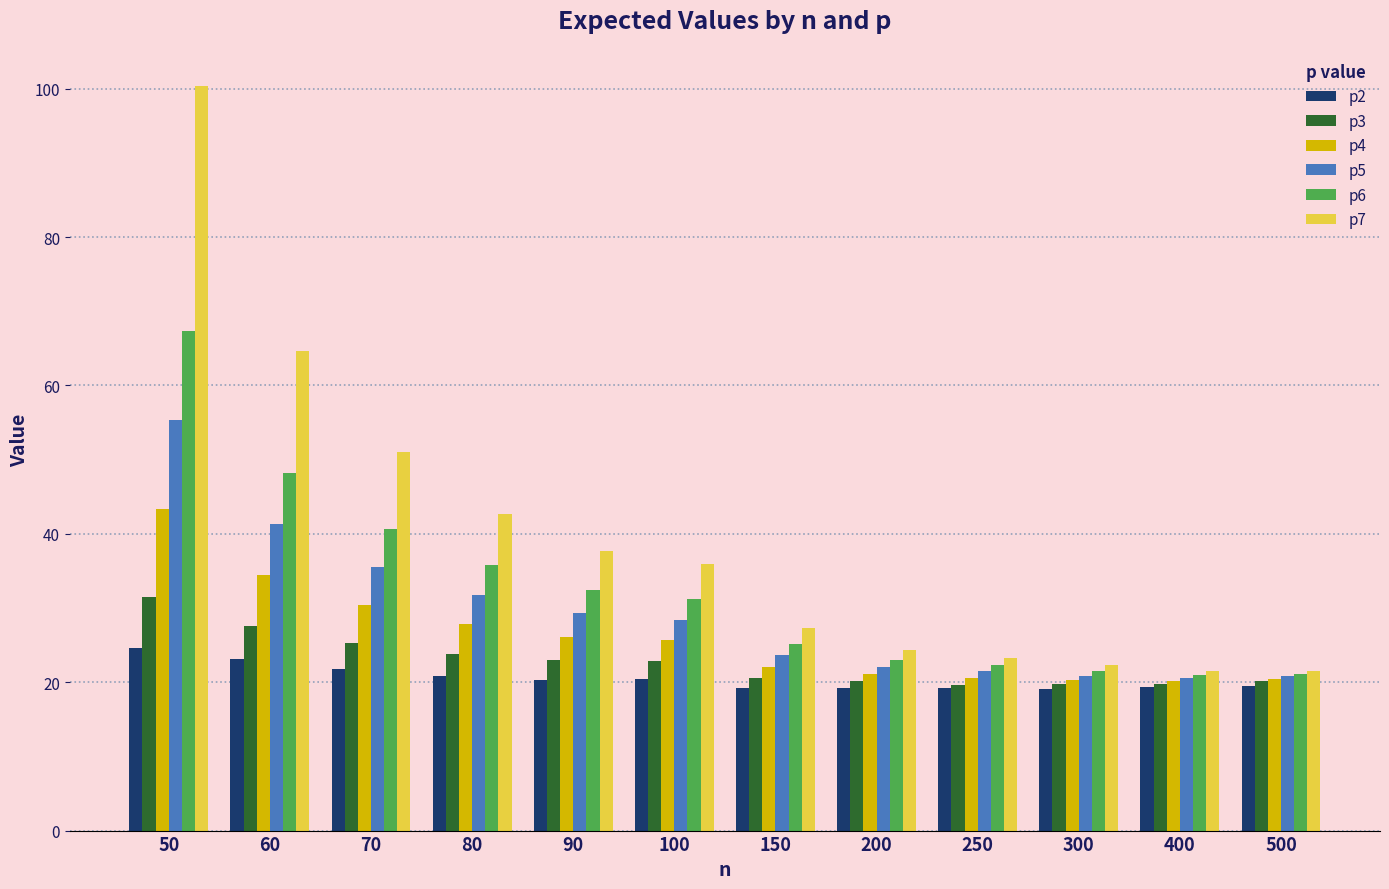

How many values in the p4 series exceed 25?

6